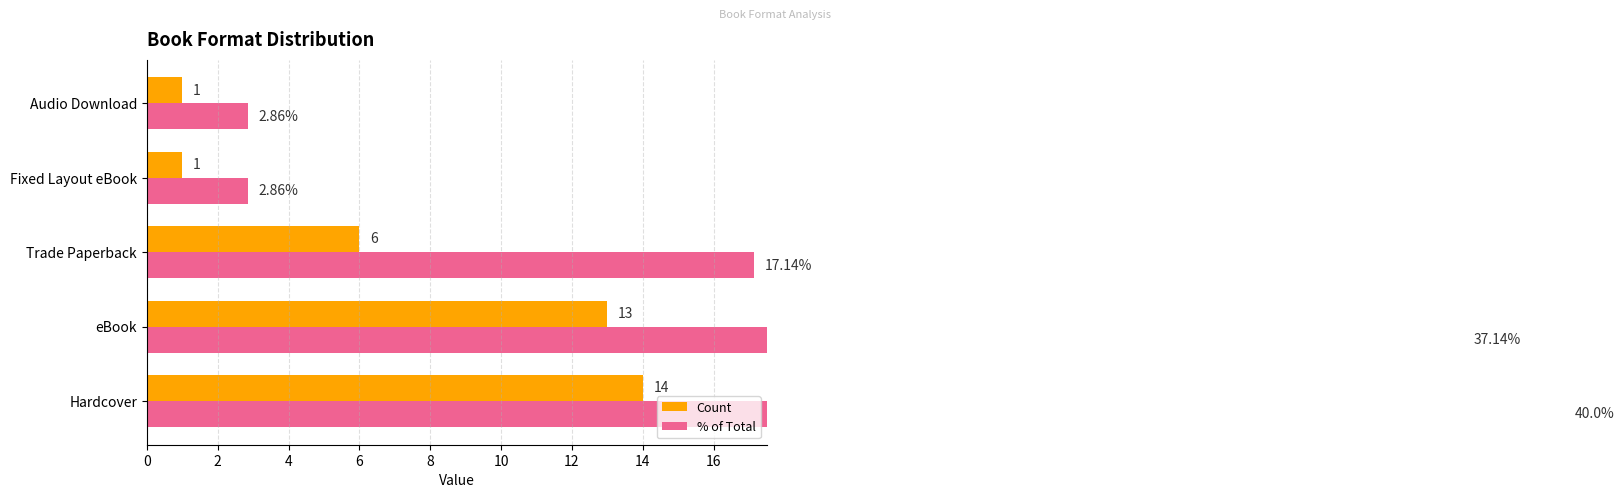

How many groups of bars are there?

5